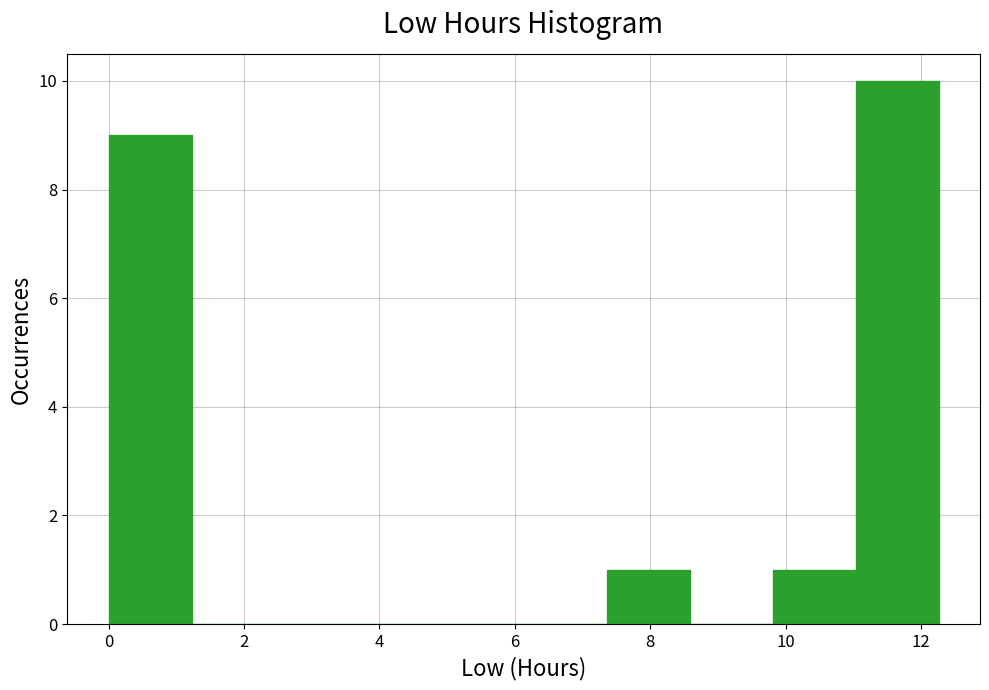

Reading left to right, list every bar in this chart as the range it spans on the x-axis followed by its height. Neither the bar edges nor the heights are printed on the chart, so give them approximately, as read against the axes.

0.0 to 1.2: 9
1.2 to 2.4: 0
2.4 to 3.6: 0
3.6 to 5.0: 0
5.0 to 6.2: 0
6.2 to 7.4: 0
7.4 to 8.6: 1
8.6 to 9.8: 0
9.8 to 11.0: 1
11.0 to 12.2: 10